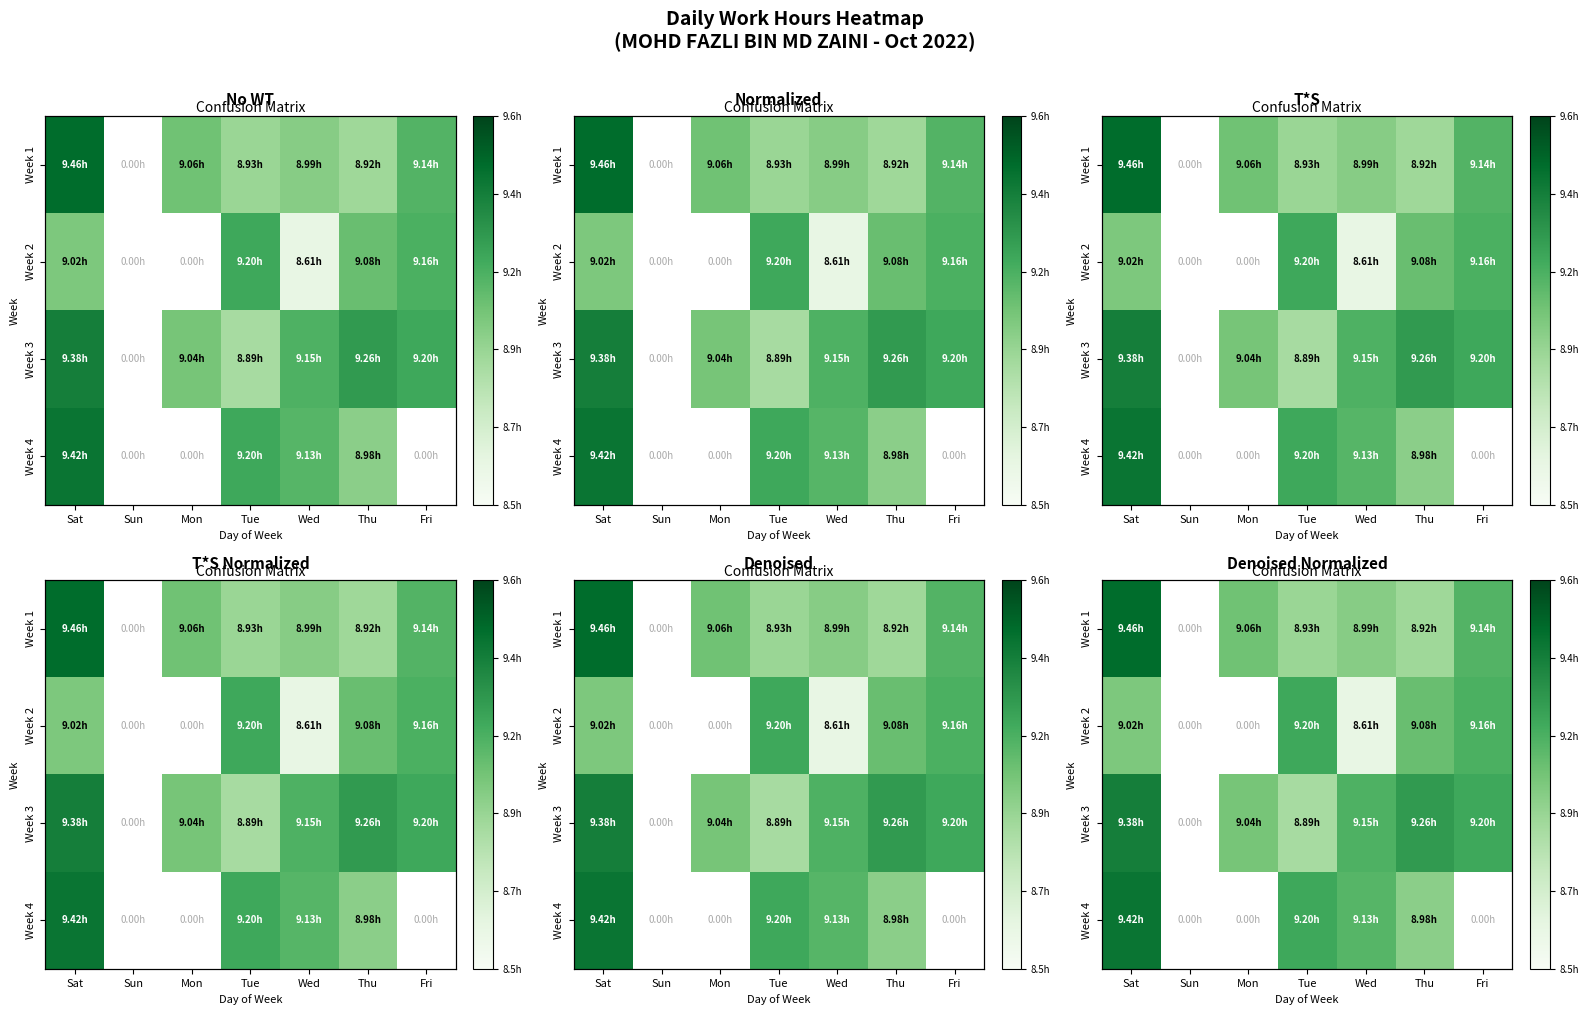

True or false: Week 2 has a value of 13.5 at Thu.

False